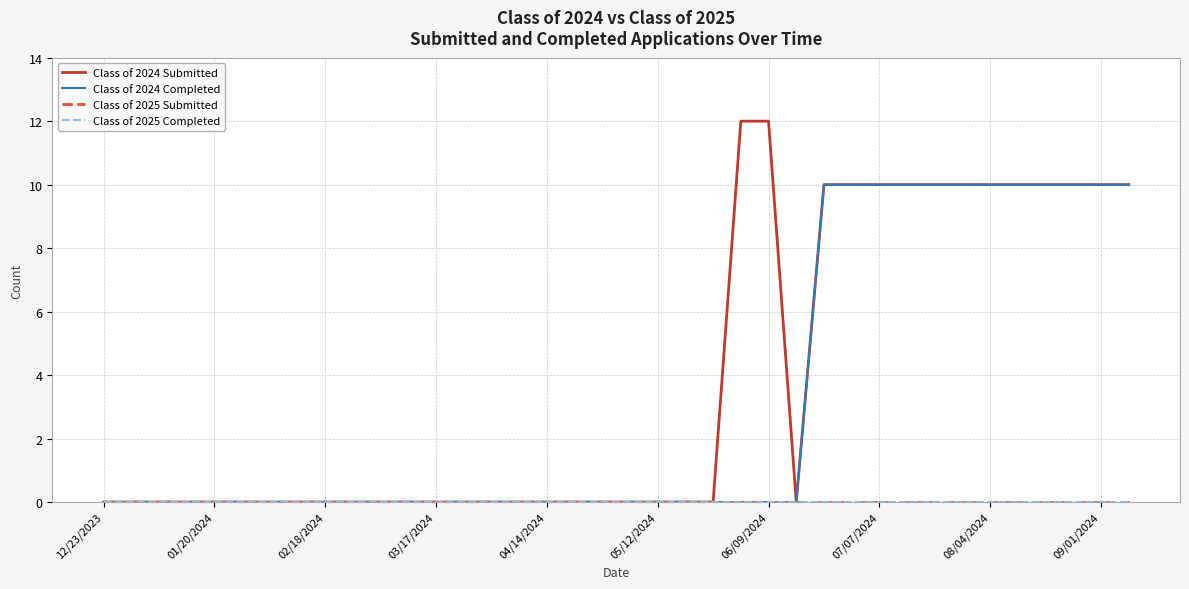

True or false: Class of 2025 Submitted and Class of 2024 Submitted cross at least once.

False